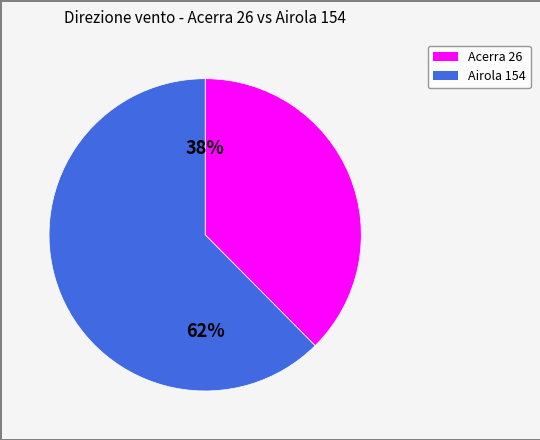

Does any single category account for the majority?

Yes